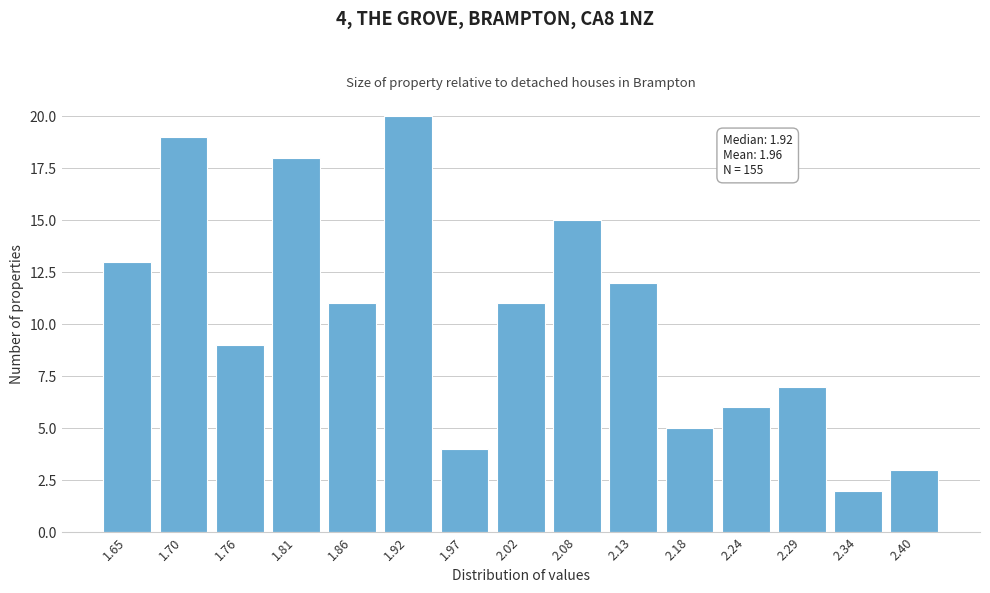

Reading left to right, extract all data points from this chart.

13	19	9	18	11	20	4	11	15	12	5	6	7	2	3